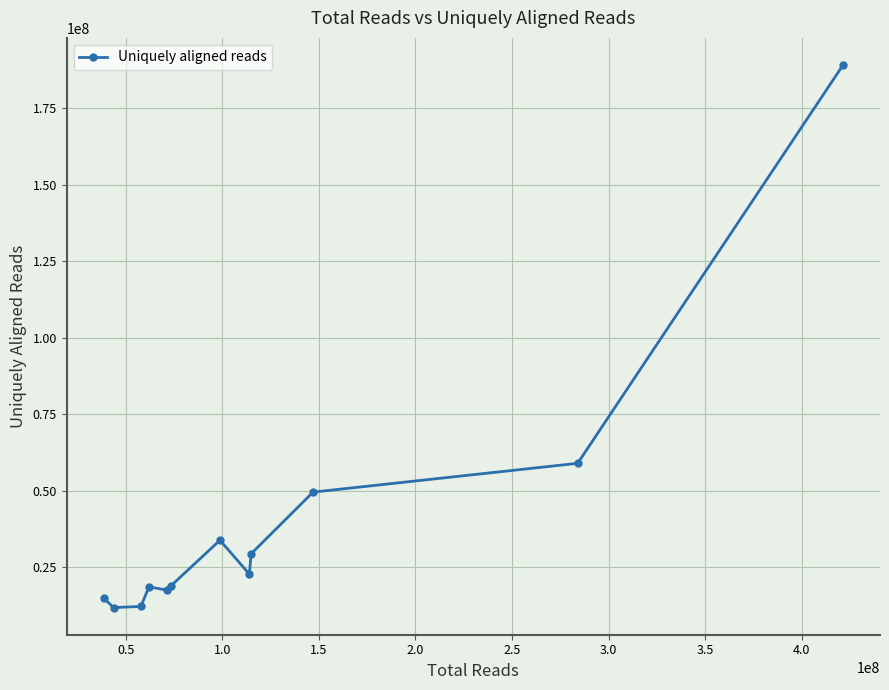

What is the minimum value shown in the chart?

11833987